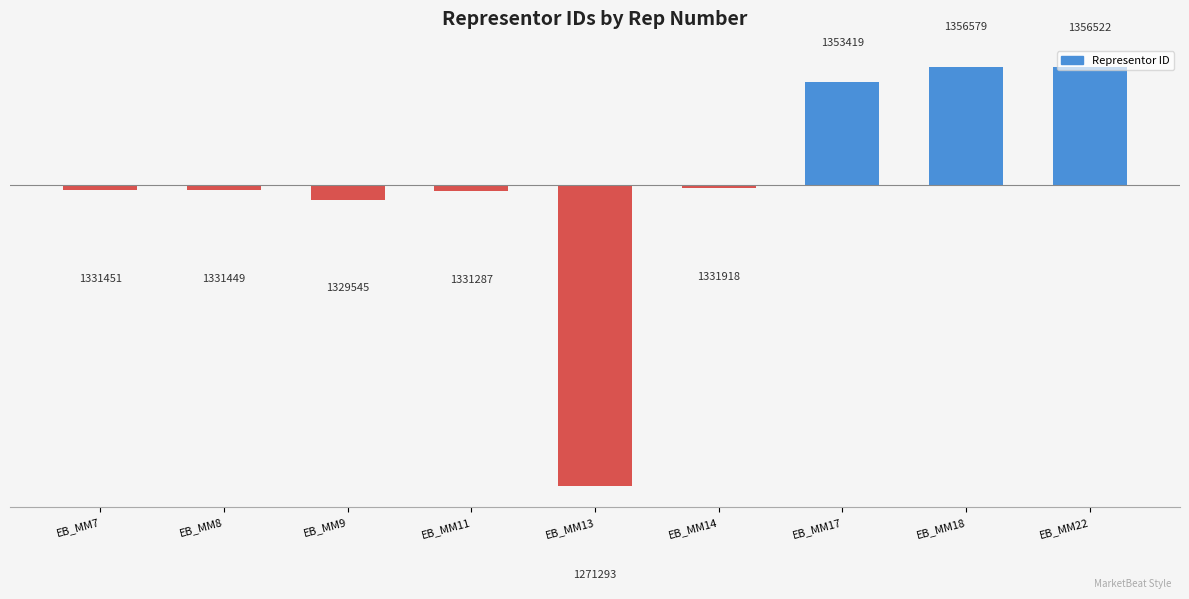

Which label corresponds to the smallest value in the chart?

EB_MM13